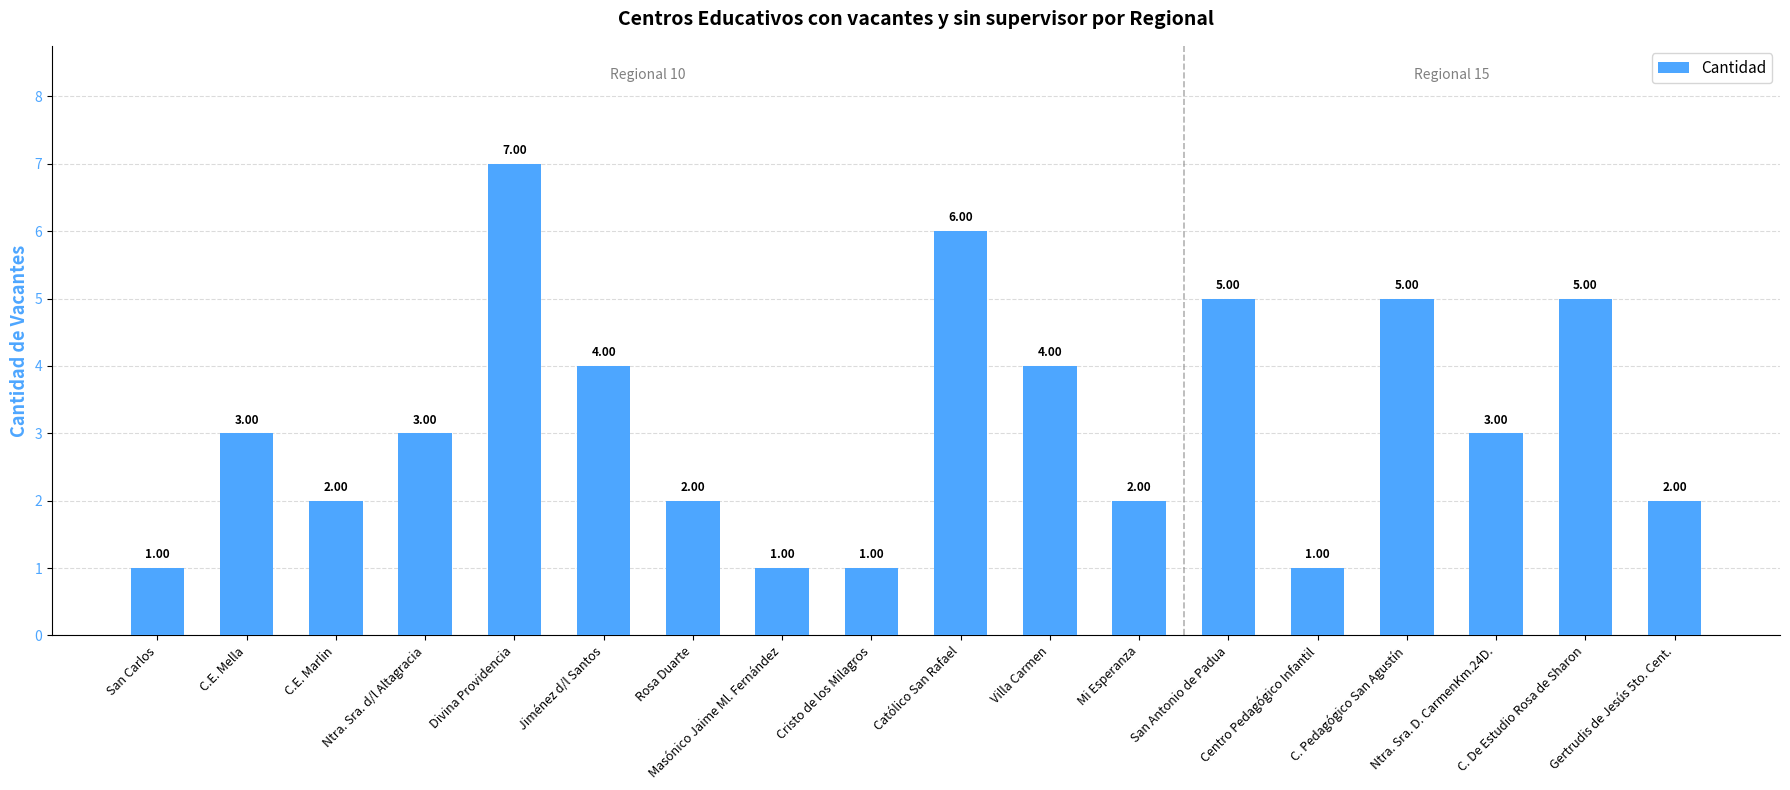

Reading left to right, list all the values displayed in this chart.

1	3	2	3	7	4	2	1	1	6	4	2	5	1	5	3	5	2